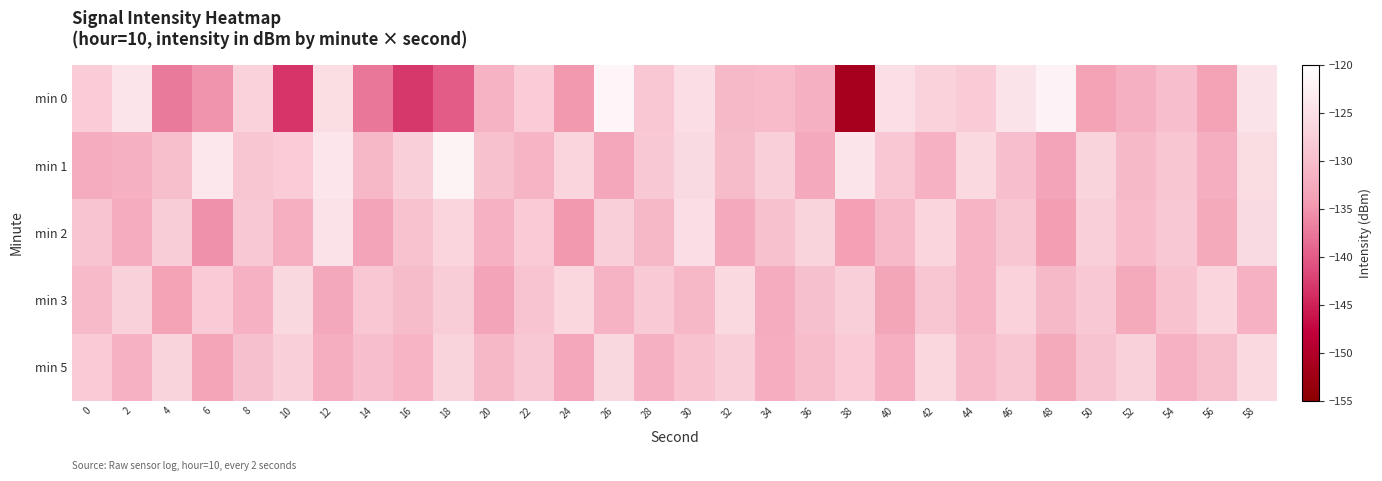

Reading left to right, list all the values displayed in this chart.

min 0: 0=-128.0	2=-124.3	4=-137.2	6=-135.0	8=-127.2	10=-143.3	12=-125.6	14=-137.6	16=-143.1	18=-139.9	20=-131.4	22=-127.9	24=-134.6	26=-121.6	28=-128.7	30=-125.4	32=-130.6	34=-130.3	36=-131.8	38=-151.2	40=-125.2	42=-127.2	44=-128.1	46=-124.5	48=-122.1	50=-133.8	52=-131.8	54=-129.8	56=-133.7	58=-124.4
min 1: 0=-132.4	2=-131.9	4=-129.9	6=-123.7	8=-129.0	10=-128.0	12=-124.1	14=-130.9	16=-127.5	18=-122.0	20=-129.5	22=-131.2	24=-126.8	26=-133.1	28=-128.4	30=-125.9	32=-130.2	34=-127.6	36=-132.8	38=-124.3	40=-128.7	42=-131.5	44=-126.2	46=-129.8	48=-133.4	50=-127.1	52=-130.6	54=-128.9	56=-132.1	58=-125.7
min 2: 0=-129.1	2=-132.4	4=-127.8	6=-135.2	8=-128.6	10=-131.9	12=-124.7	14=-133.5	16=-129.3	18=-126.8	20=-131.7	22=-128.2	24=-134.6	26=-127.4	28=-130.9	30=-125.3	32=-132.8	34=-129.5	36=-127.1	38=-133.9	40=-130.4	42=-126.7	44=-131.2	46=-128.8	48=-134.1	50=-127.6	52=-130.3	54=-128.5	56=-132.7	58=-125.9
min 3: 0=-130.5	2=-127.3	4=-133.8	6=-128.1	8=-131.6	10=-126.4	12=-132.9	14=-128.7	16=-130.2	18=-127.8	20=-133.5	22=-129.1	24=-126.6	26=-131.4	28=-128.3	30=-130.8	32=-126.1	34=-132.4	36=-129.7	38=-127.5	40=-133.2	42=-128.9	44=-131.1	46=-127.2	48=-130.6	50=-128.4	52=-132.6	54=-129.3	56=-126.8	58=-131.7
min 5: 0=-128.2	2=-131.5	4=-126.9	6=-133.3	8=-129.6	10=-127.4	12=-132.1	14=-129.8	16=-131.3	18=-127.0	20=-130.7	22=-128.5	24=-133.0	26=-126.3	28=-131.8	30=-129.4	32=-127.7	34=-132.3	36=-130.0	38=-128.1	40=-131.9	42=-126.5	44=-130.4	46=-128.8	48=-132.7	50=-129.2	52=-127.3	54=-131.6	56=-129.9	58=-126.1